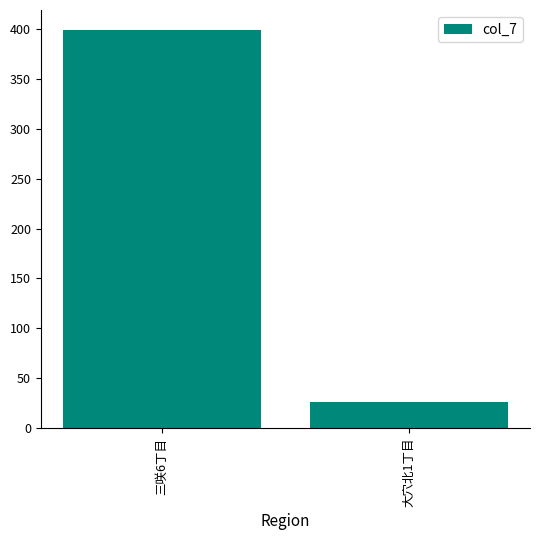

What is the label of the 1st bar from the right?

大穴北1丁目